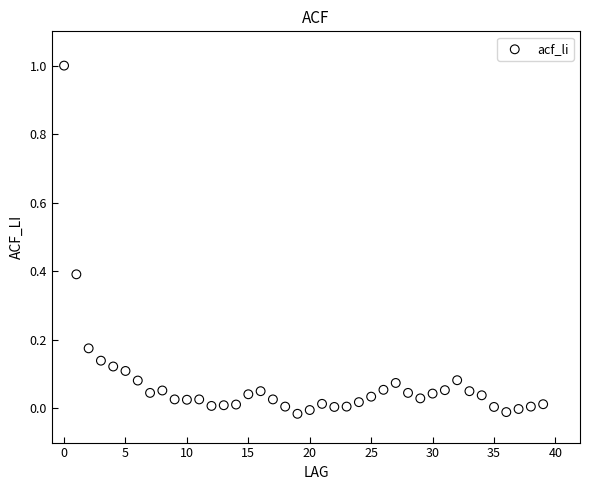

What is the range of Y values (max minus min)?

1.0